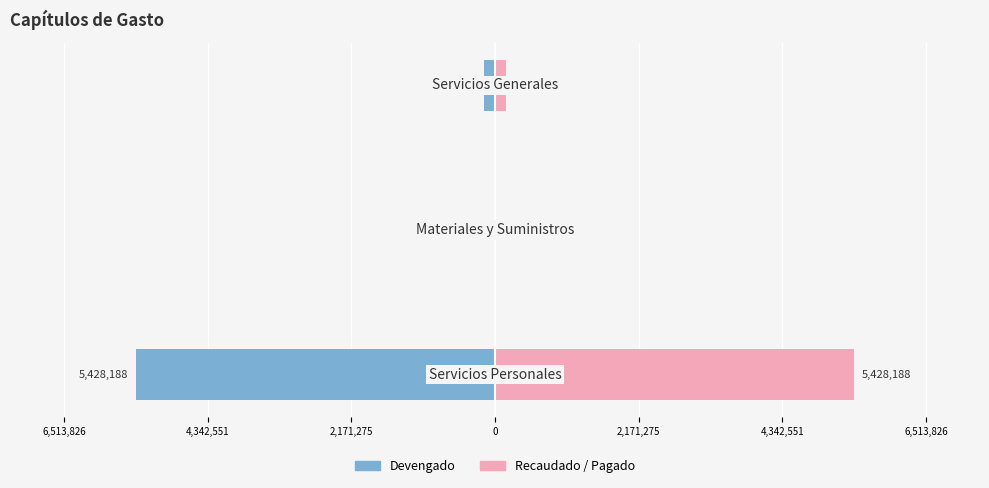

What is the highest value of the Devengado series?

-9535.5